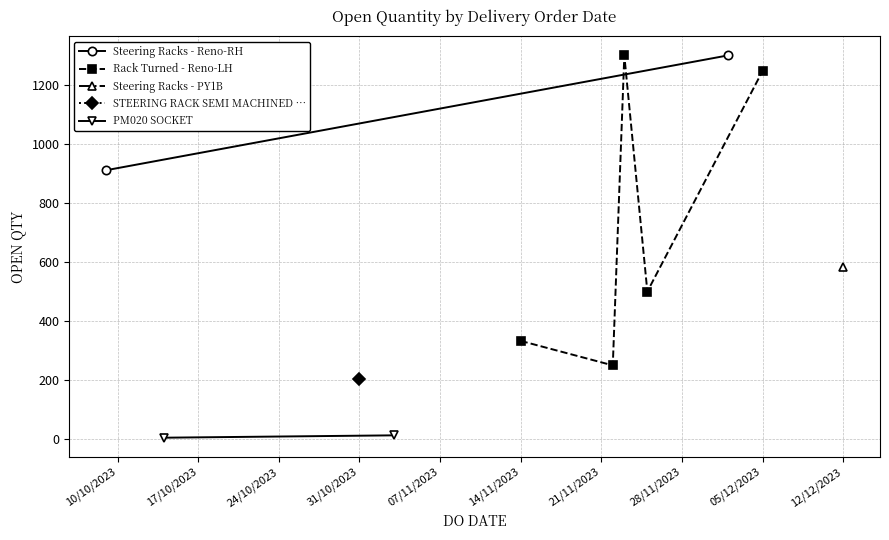

What is the maximum value shown in the chart?

1300